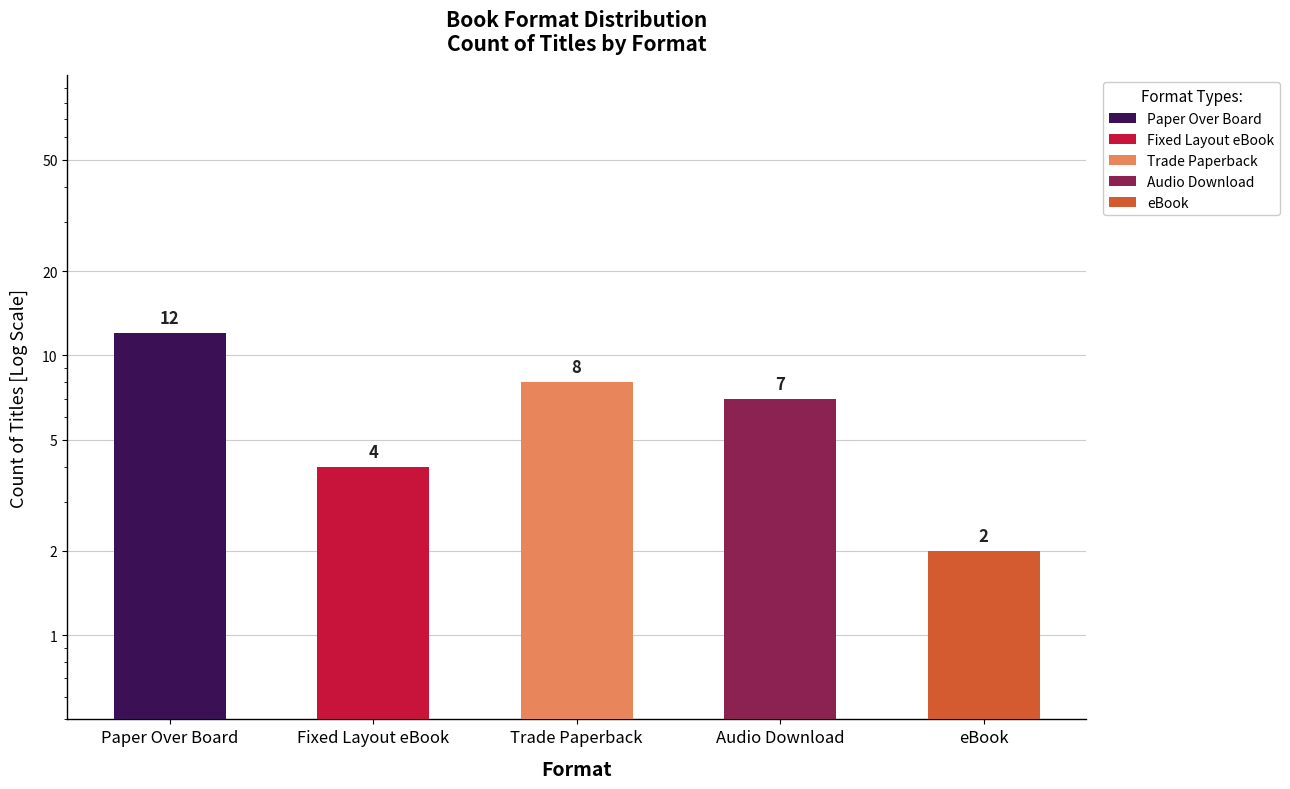

The value at Paper Over Board is 3. True or false?

False